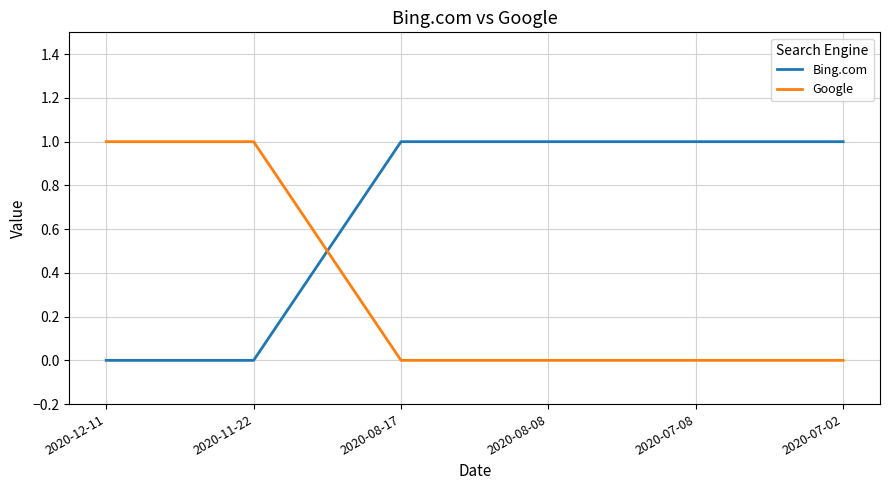

Does the chart have visible grid lines?

Yes